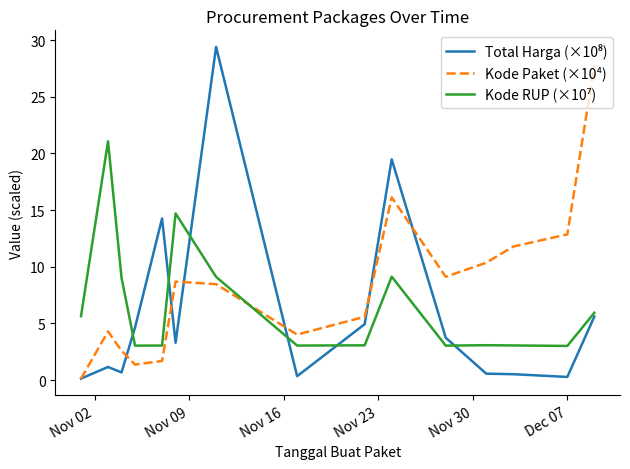

Which series has the largest total across all categories?

Kode Paket (×10⁴)